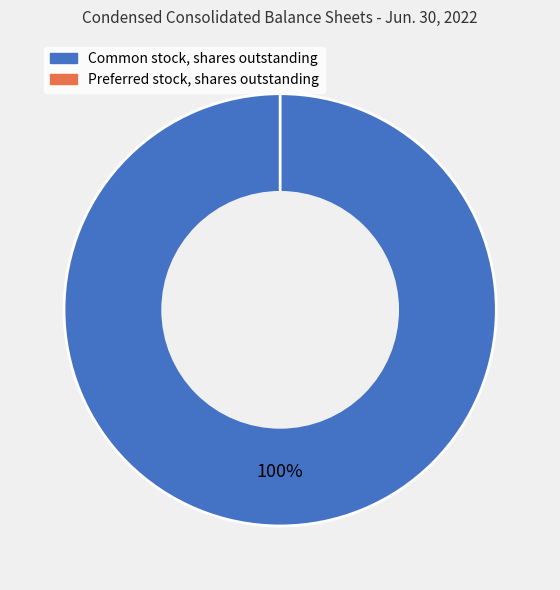

To the nearest percent, what is the difference between the largest and smallest slice percentages?

100%